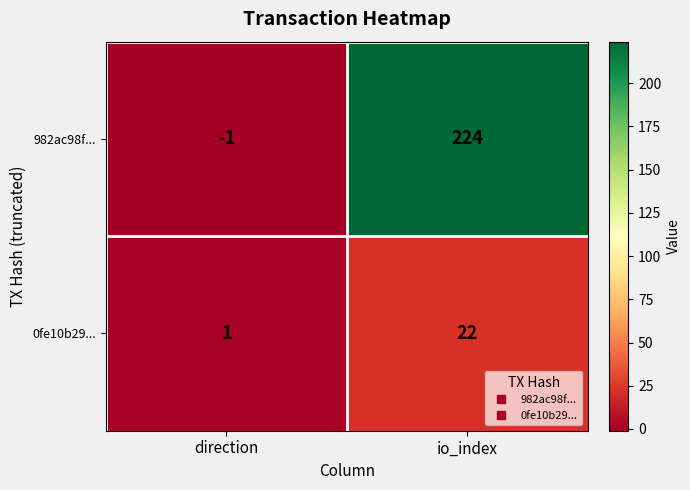

At which label does 982ac98f... reach its minimum?

direction